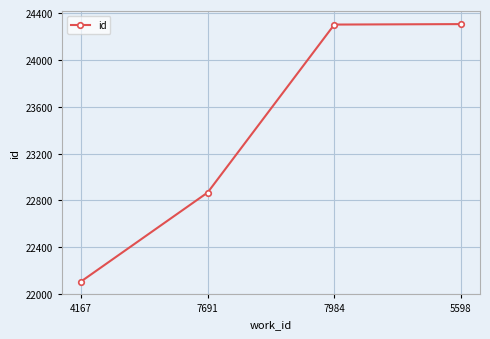

What is the sum of all values?

93584